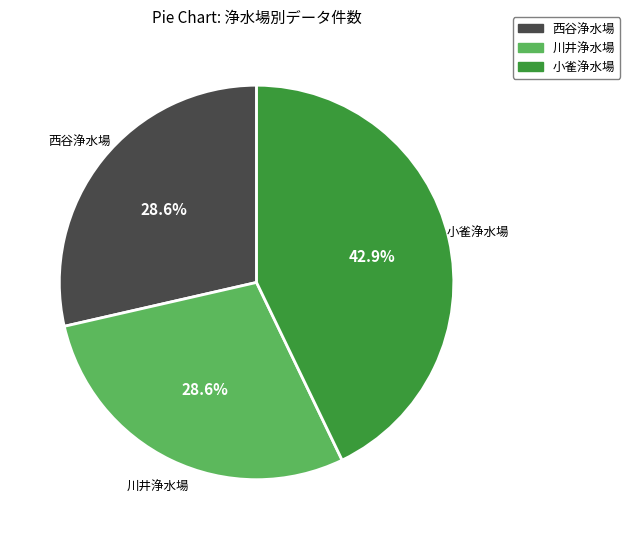

Count the number of slices in the pie.

3